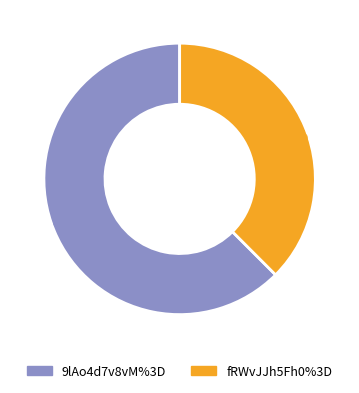

What percentage is NOT represented by fRWvJJh5Fh0%3D?

62.5%